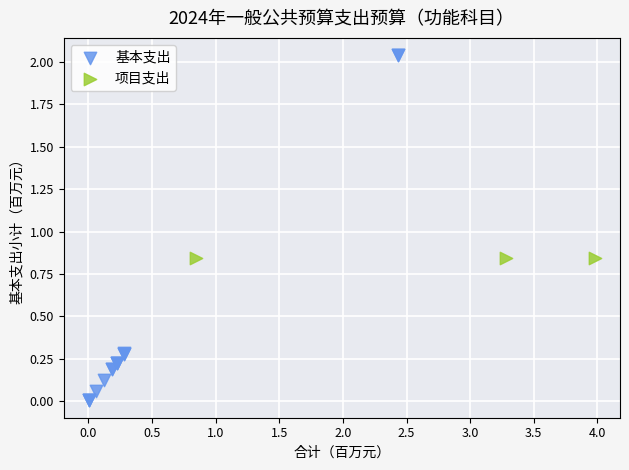

Which series reaches the maximum Y coordinate?

基本支出